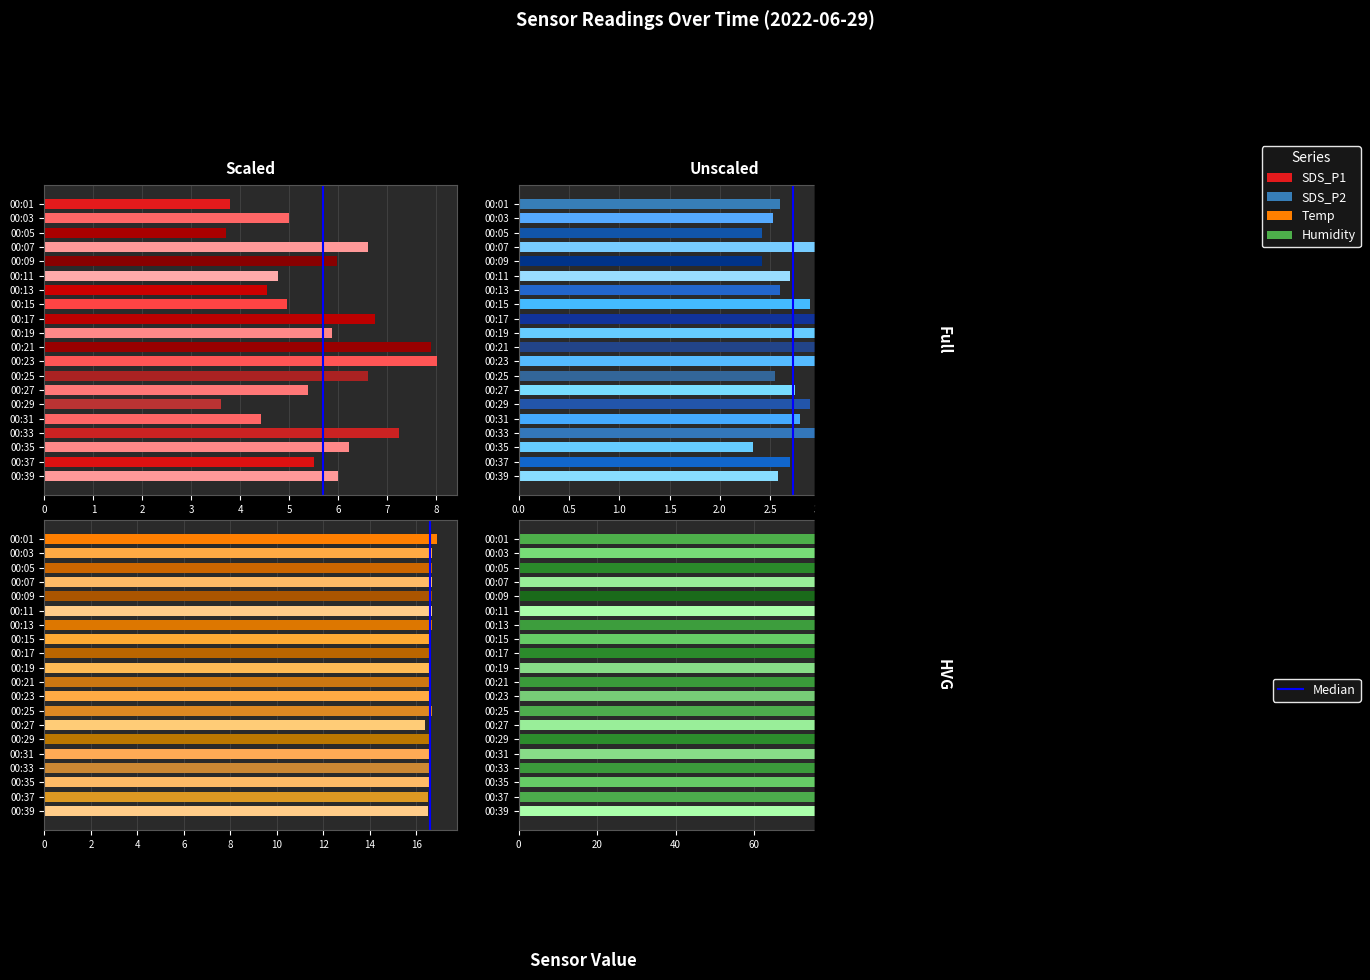

Is it true that SDS_P1 equals 10.6 at 00:21?

False